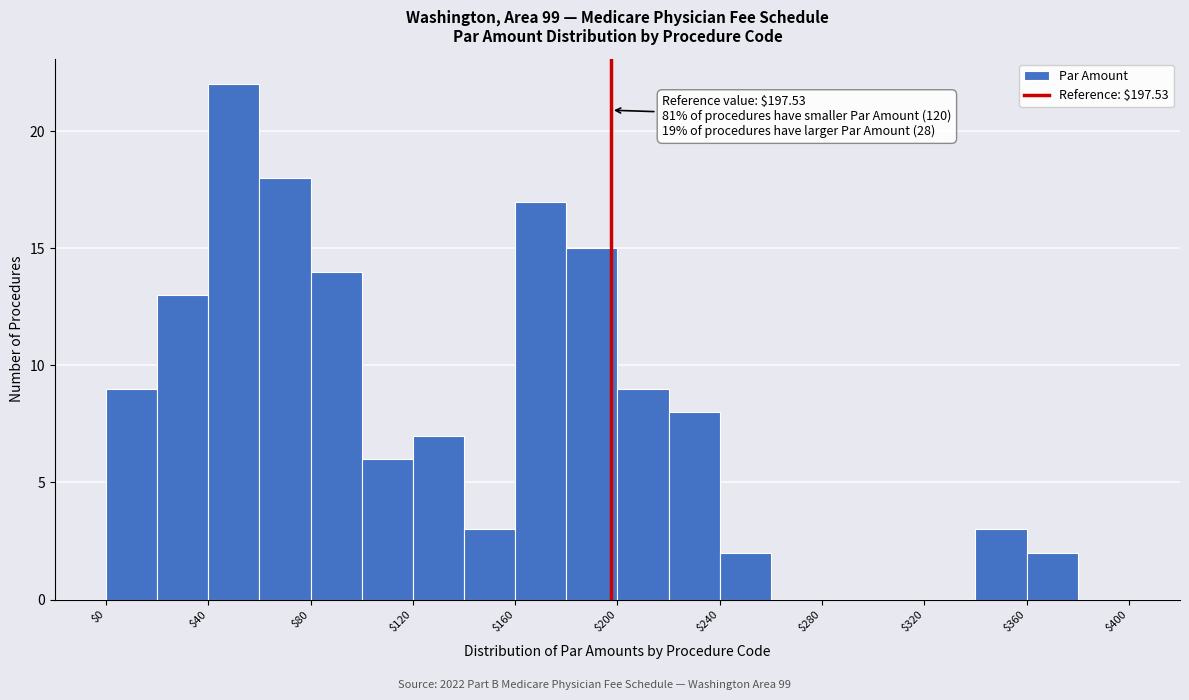

Which range on the x-axis has the tallest bar?

40 to 60